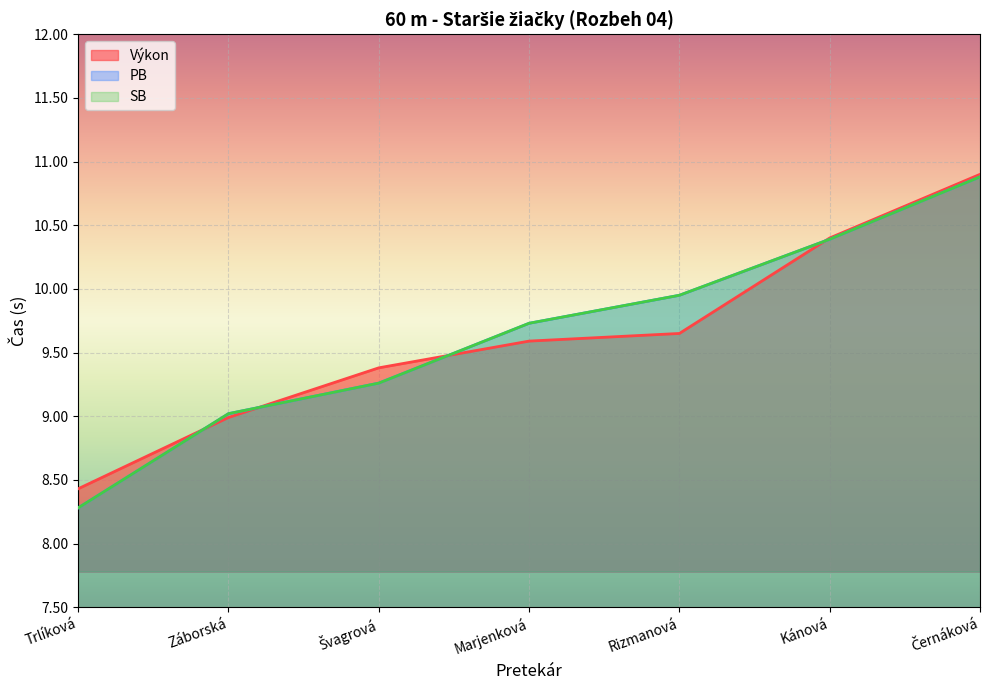

What position from the right is Marjenková?

4